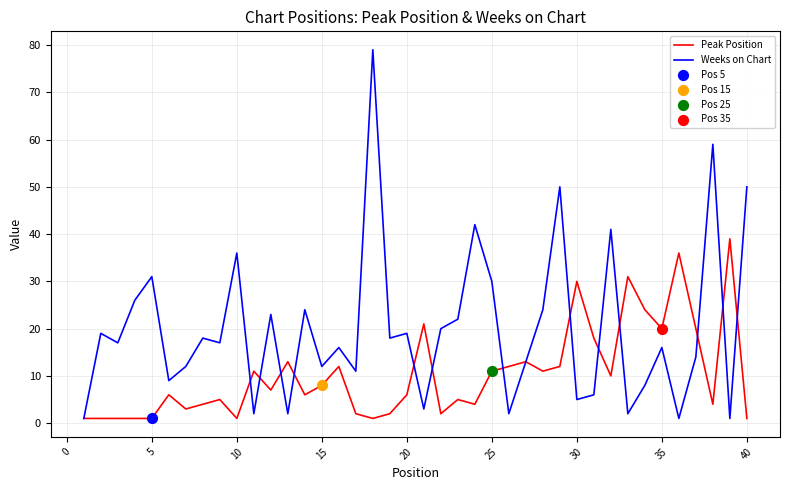

Rank the series by their average value, from lowest to highest.

Peak Position, Weeks on Chart